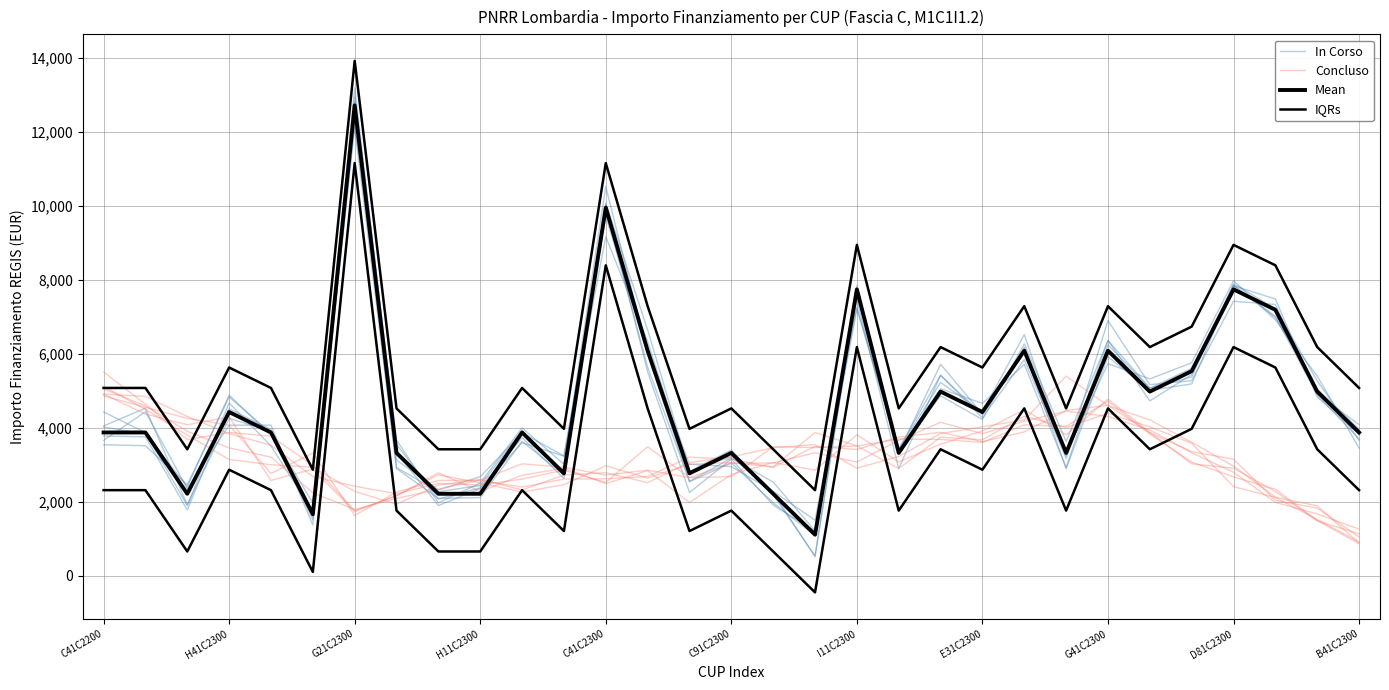

True or false: IQRs has a value of 5628.1 at E31C2300.

True